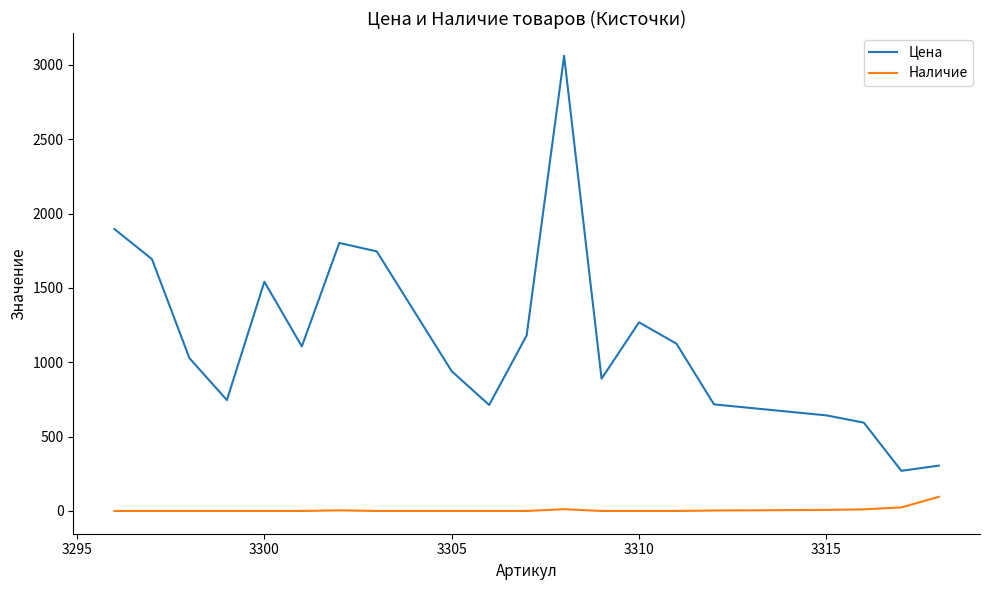

Which series has the largest total across all categories?

Цена